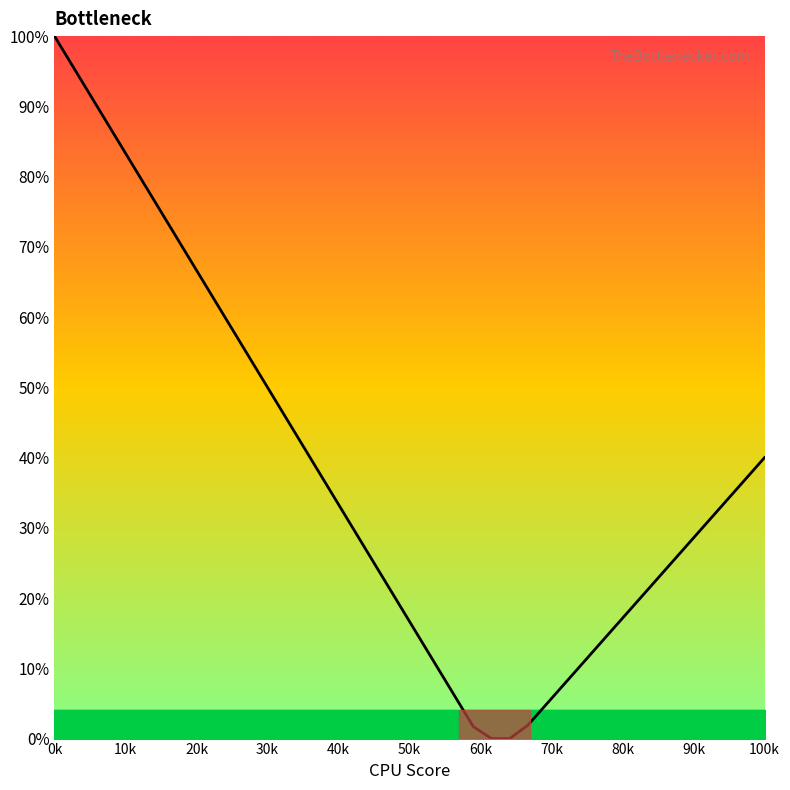

Is this an area chart (filled region under the line)?

Yes